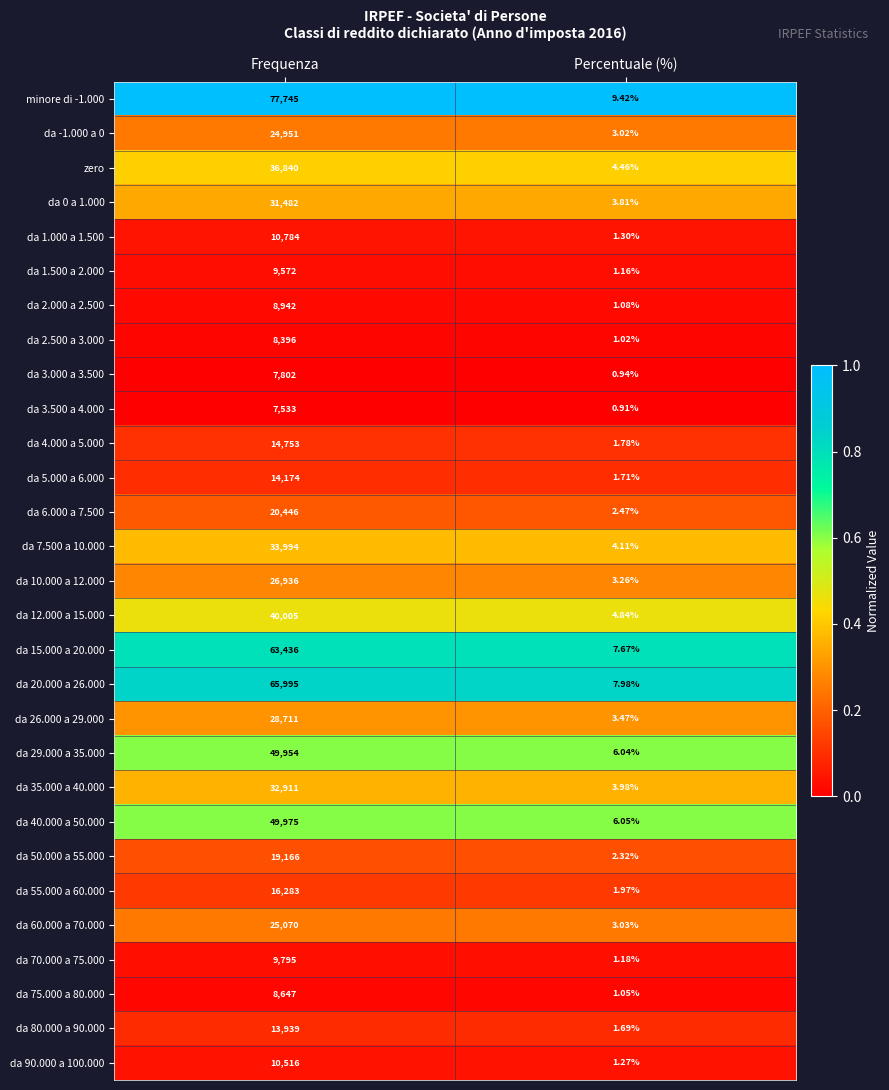

How many data points does each series have?

2